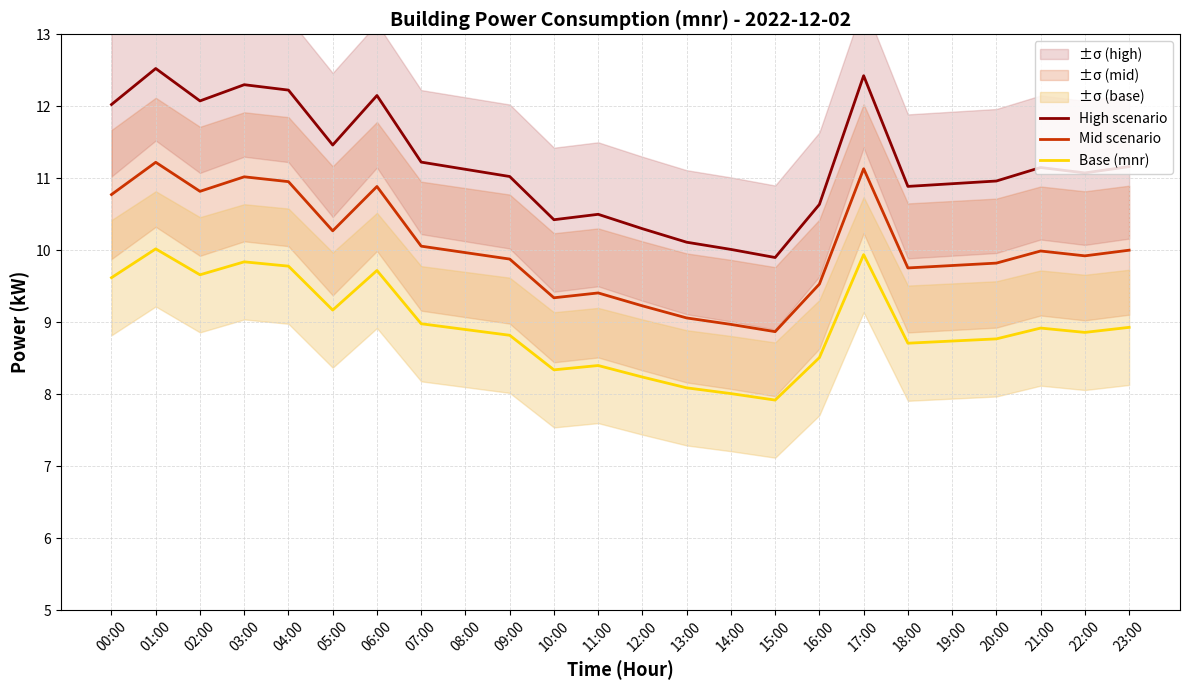

How many lines are shown in the chart?

3